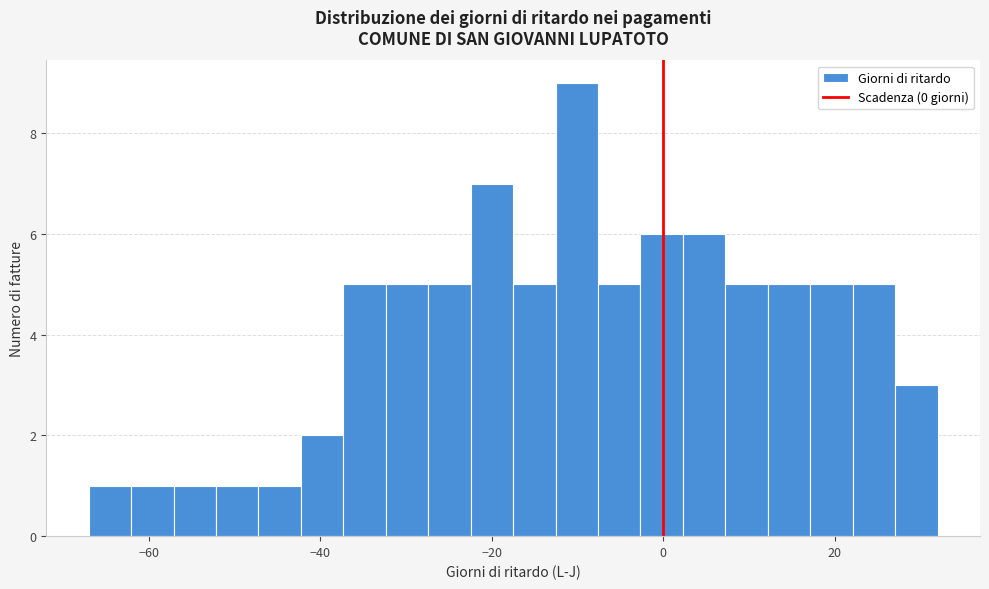

Around what value on the x-axis is the tallest bar? Give the approximate position of its centre, as read against the axis.

-10